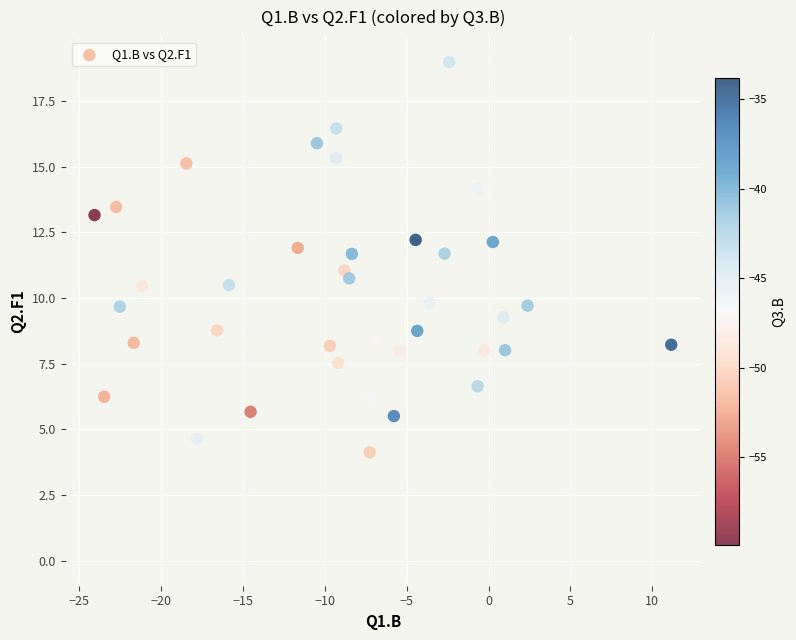

What is the range of Y values (max minus min)?

14.9